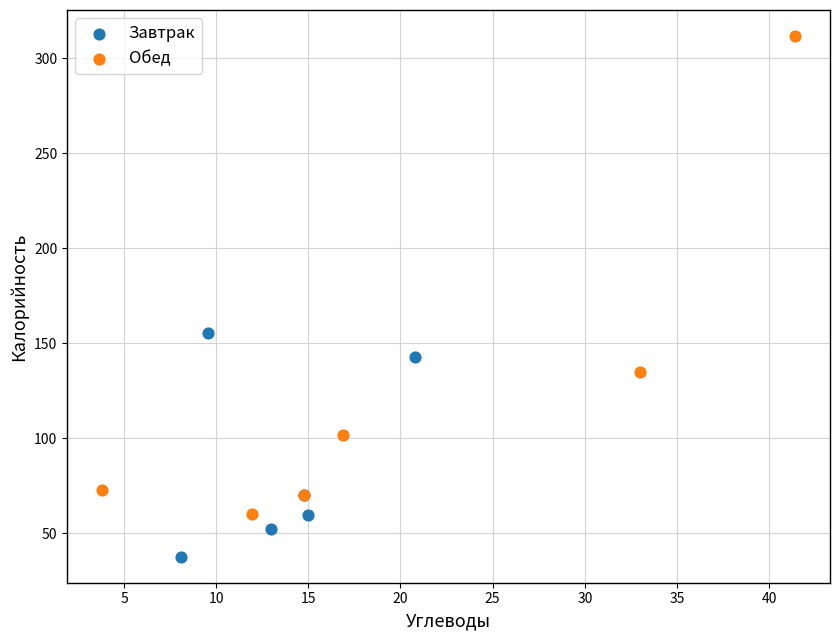

Which series has the widest spread of Y values?

Обед